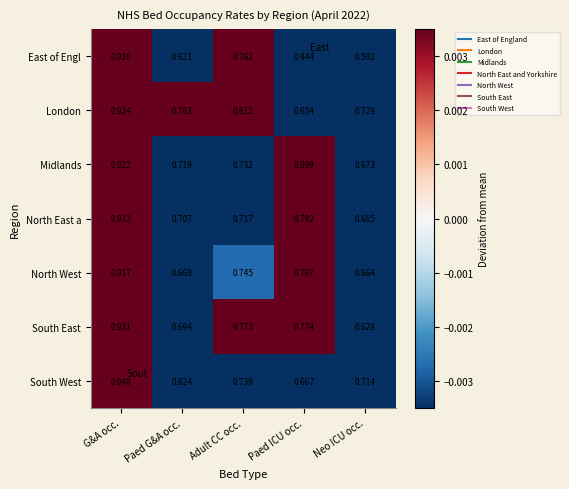

Which series has the largest total across all categories?

London